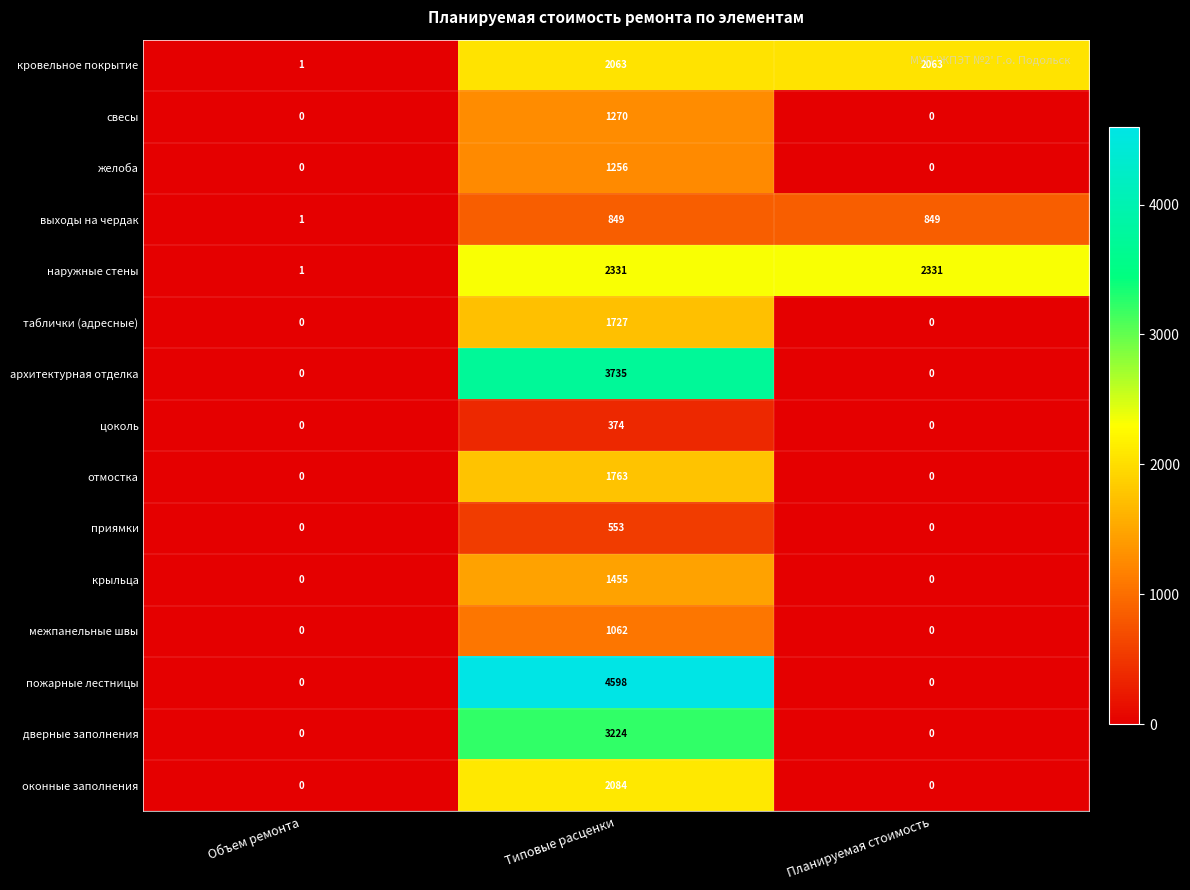

At which category does the chart reach its peak across all series?

Типовые расценки